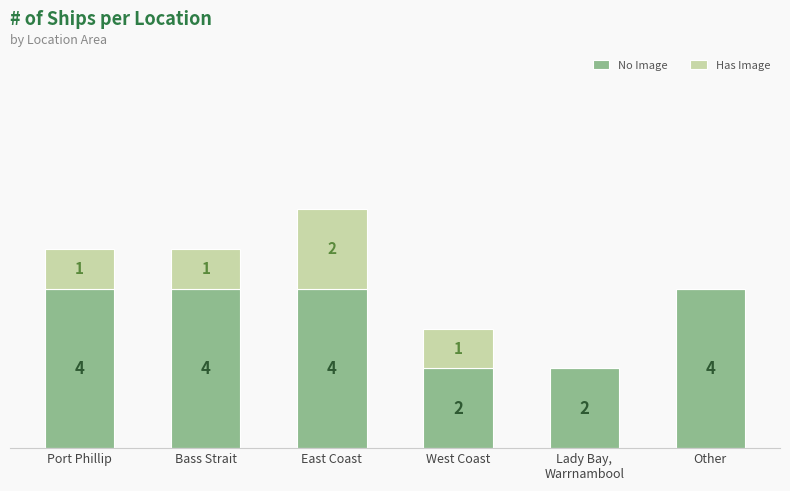

At which category is the sum across all series the highest?

East Coast